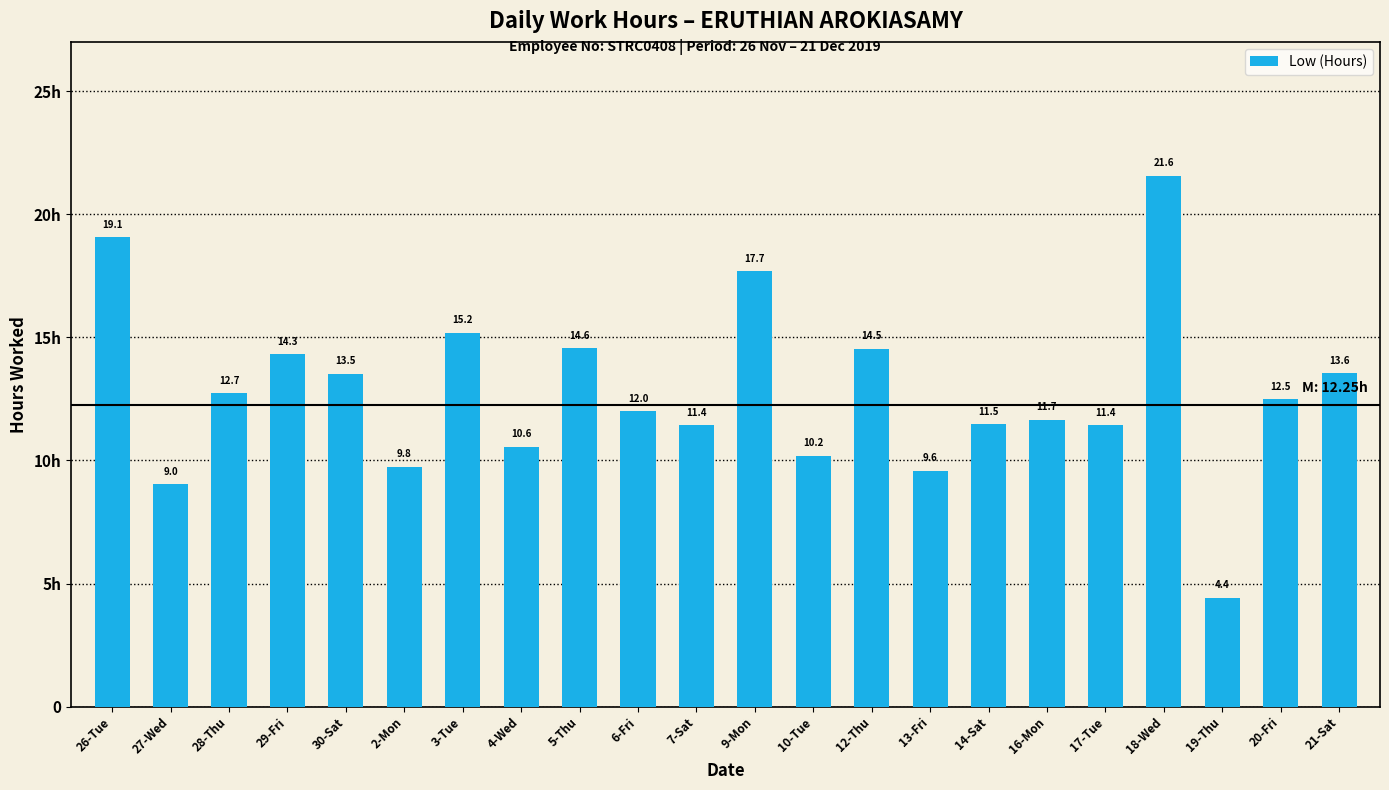

What is the difference between the maximum and minimum values?

17.1